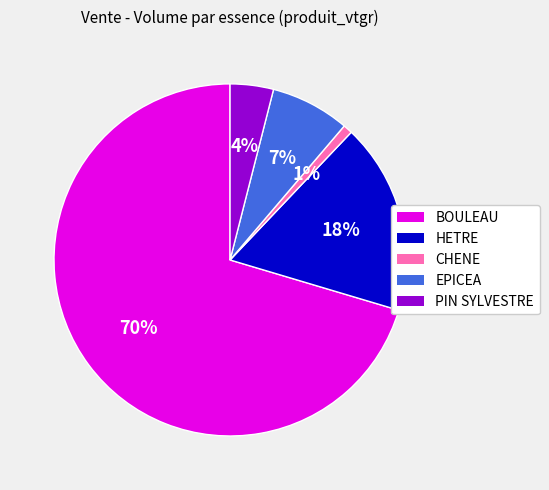

To the nearest percent, what percentage of the pie is HETRE?

18%